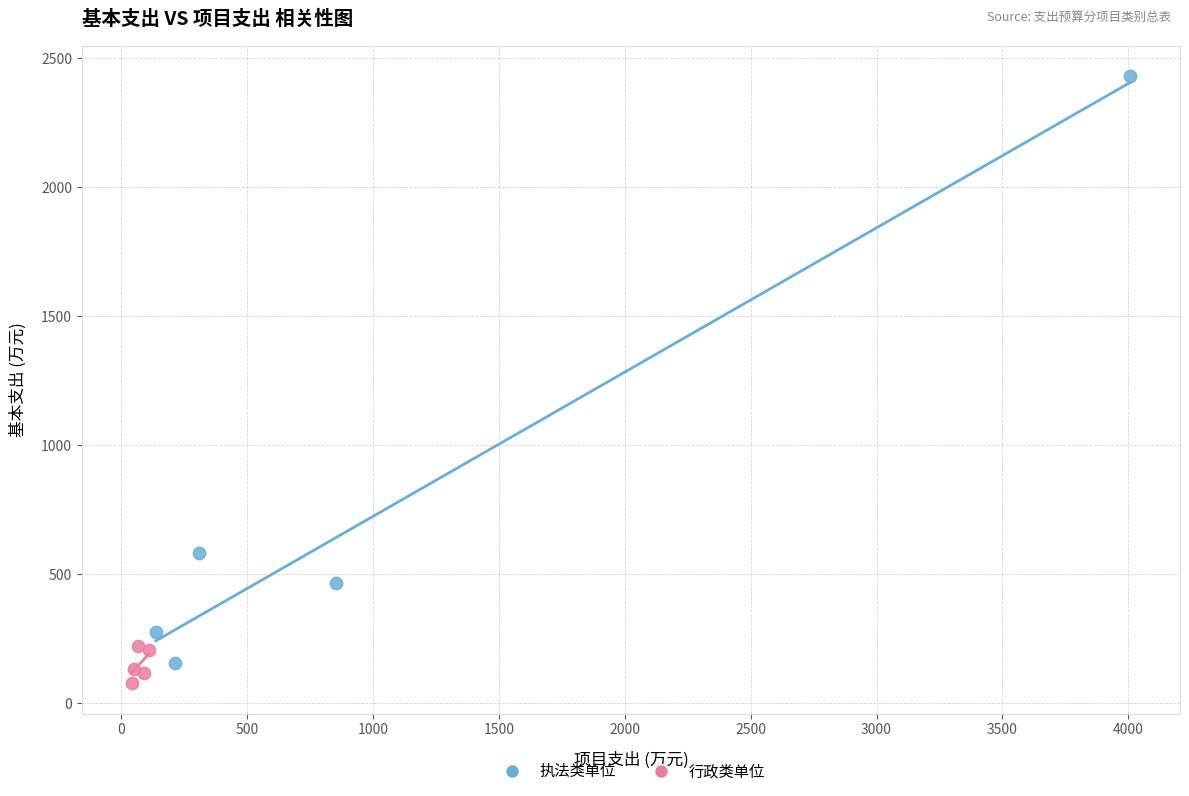

Which series reaches the maximum Y coordinate?

执法类单位